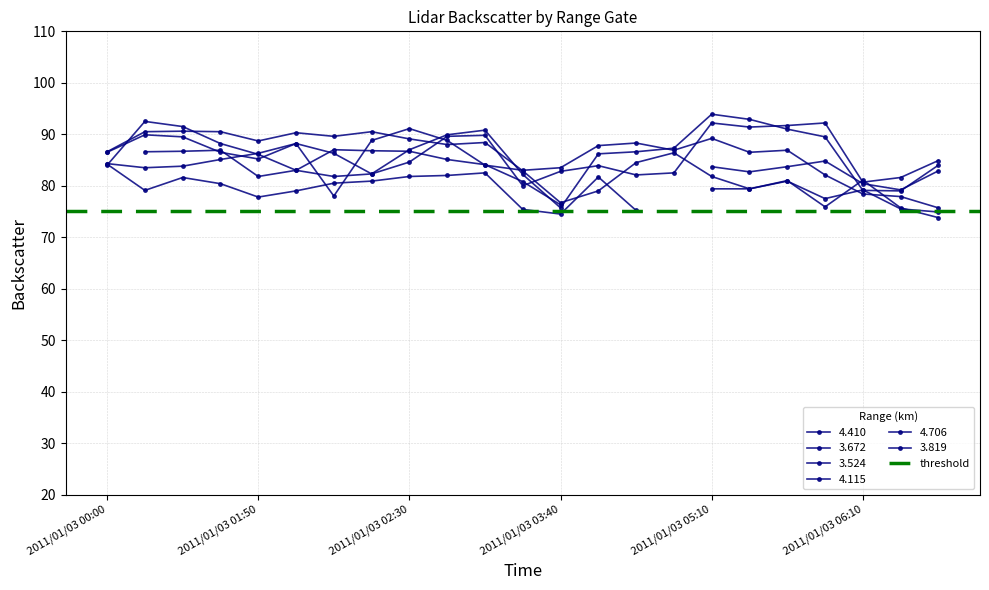

Where do 4.115 and 3.672 first cross each other?

2011/01/03 02:30 and 2011/01/03 02:40